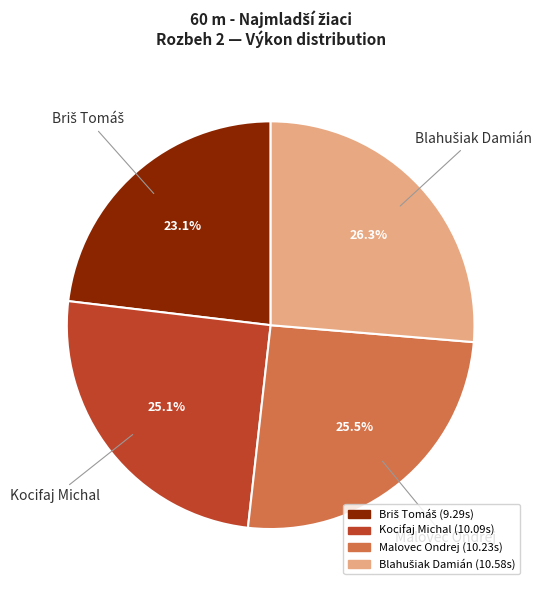

How much of the chart is everything except Malovec Ondrej?

74.5%